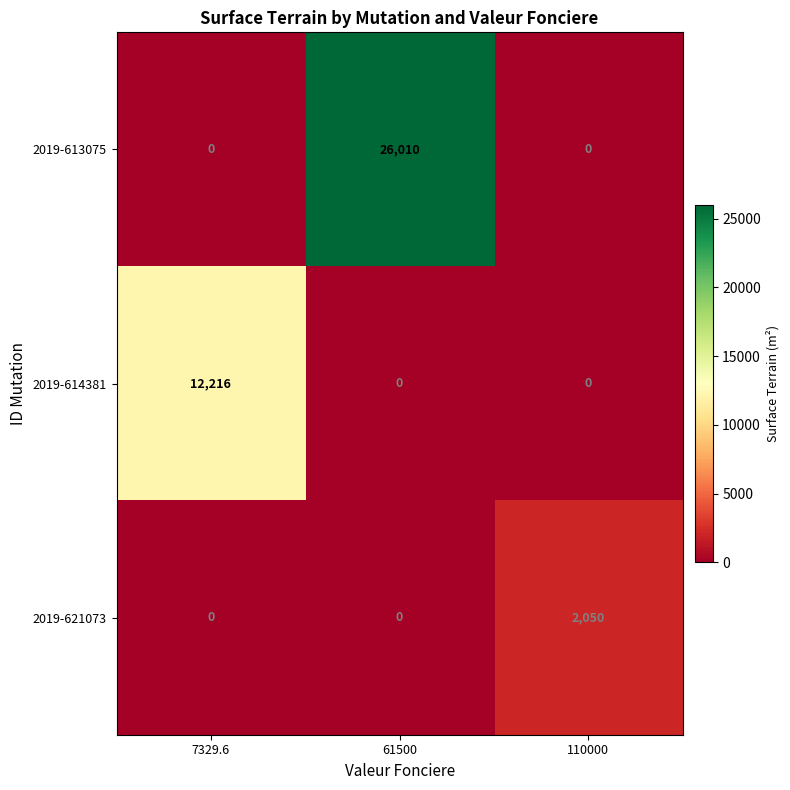

The value of 2019-613075 at 7329.6 is 0. True or false?

True